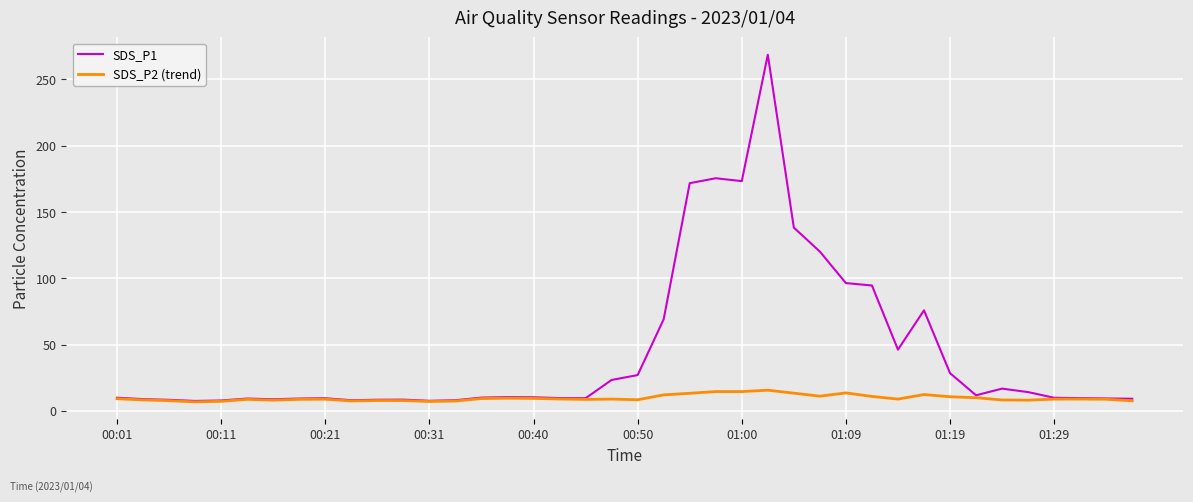

Does the chart have visible grid lines?

Yes